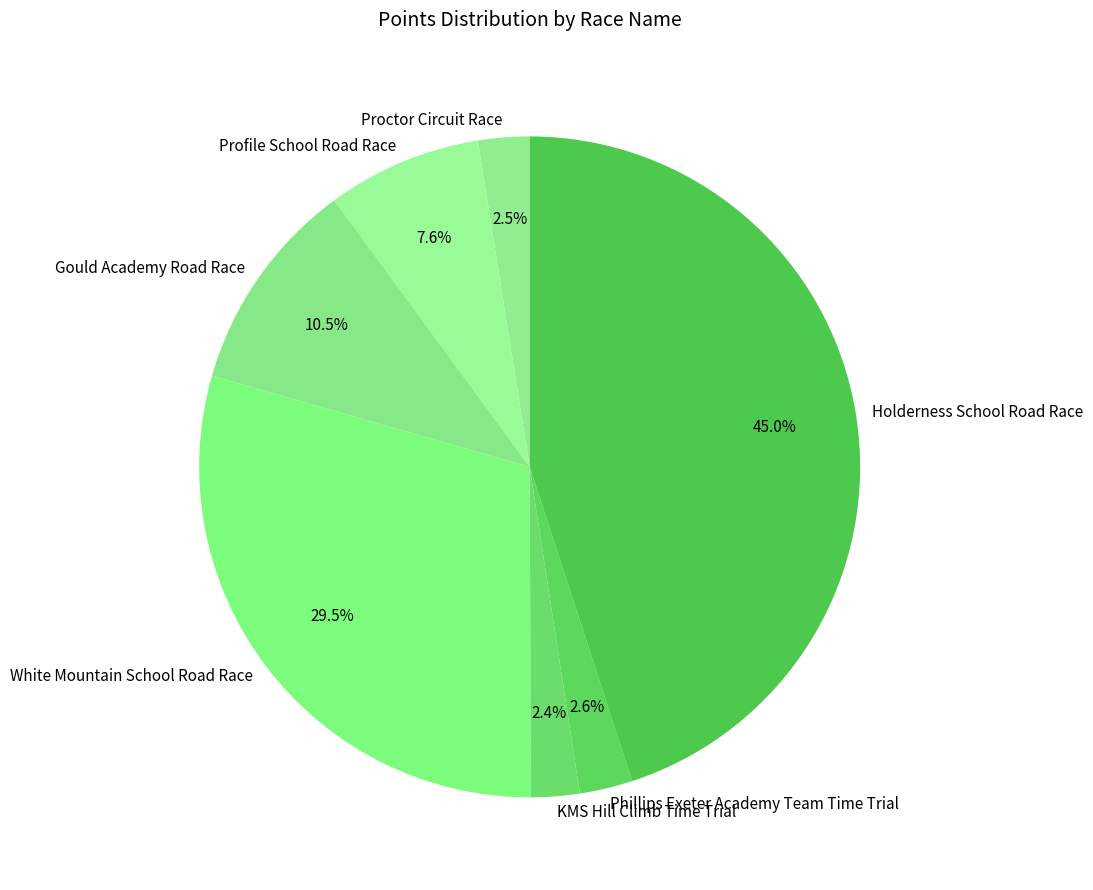

To the nearest percent, what is the combined percentage of Proctor Circuit Race and Phillips Exeter Academy Team Time Trial?

5%